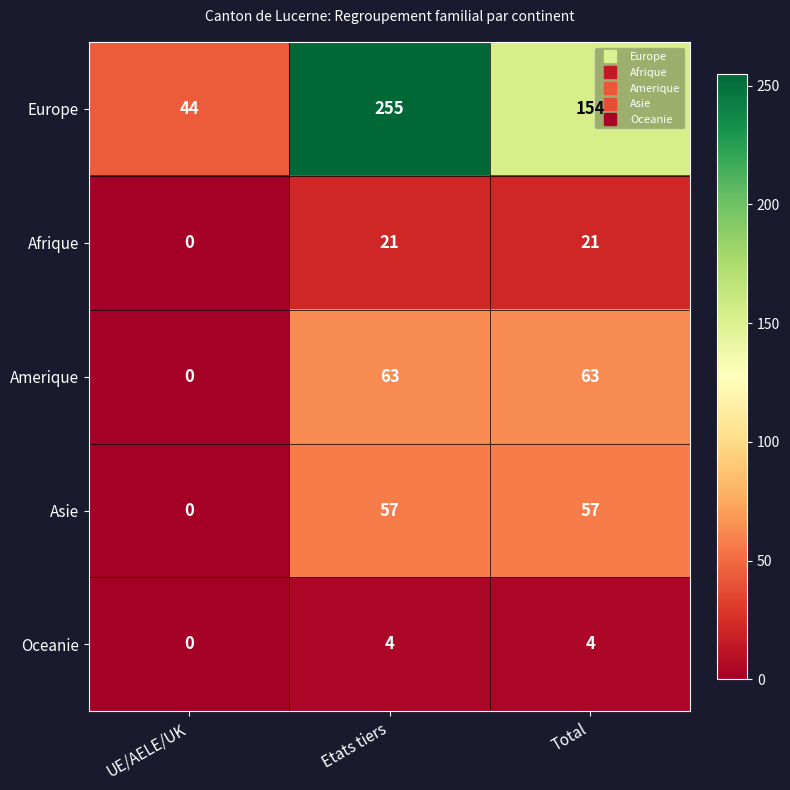

Where does the Europe series first go above 154?

Etats tiers